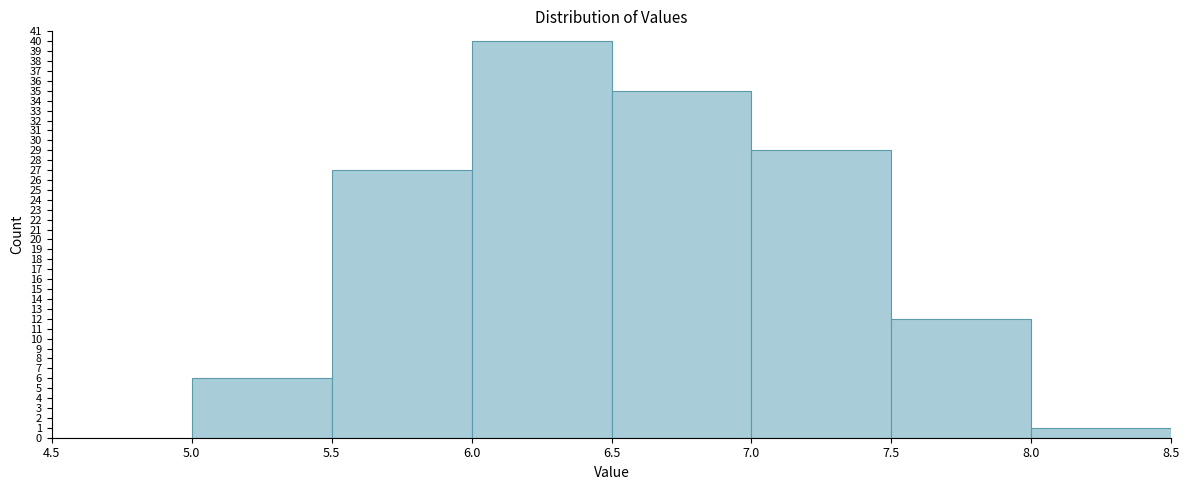

Reading left to right, transcribe this chart: for each bar, give the range it covers on the x-axis and its height. The values are not printed on the chart, so give them approximately, as read against the axis.

4.5 to 5.0: 0
5.0 to 5.5: 6
5.5 to 6.0: 27
6.0 to 6.5: 40
6.5 to 7.0: 35
7.0 to 7.5: 29
7.5 to 8.0: 12
8.0 to 8.5: 1